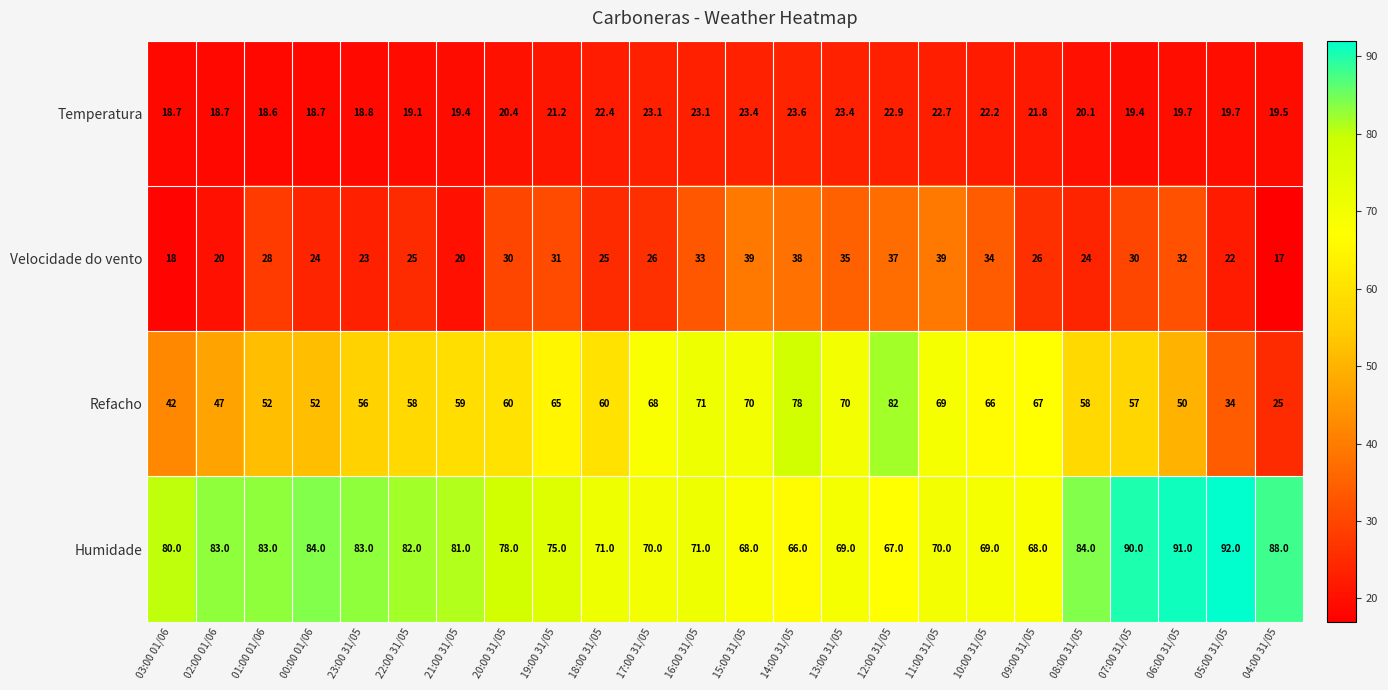

How many distinct data groups are displayed?

4